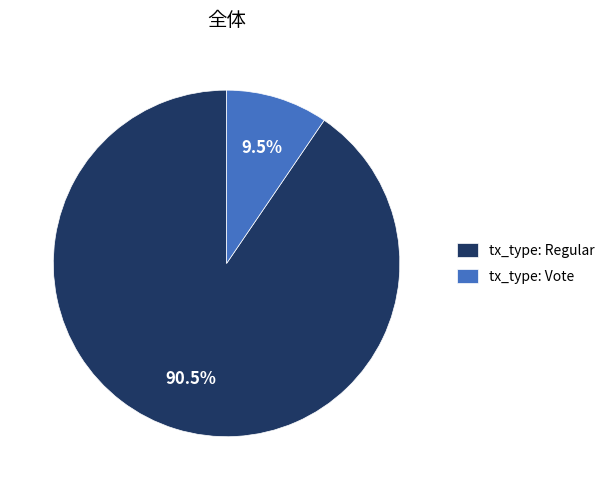

What is the largest slice in the pie chart?

tx_type: Regular